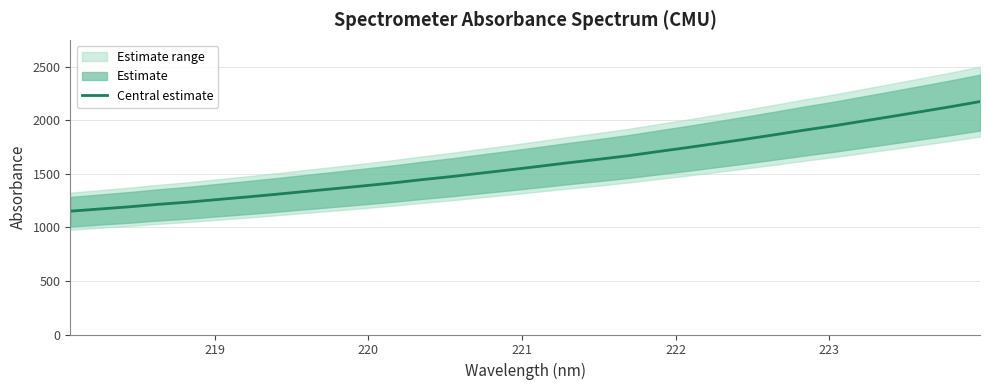

True or false: there are more than 2 points higher than both neighbors.

False